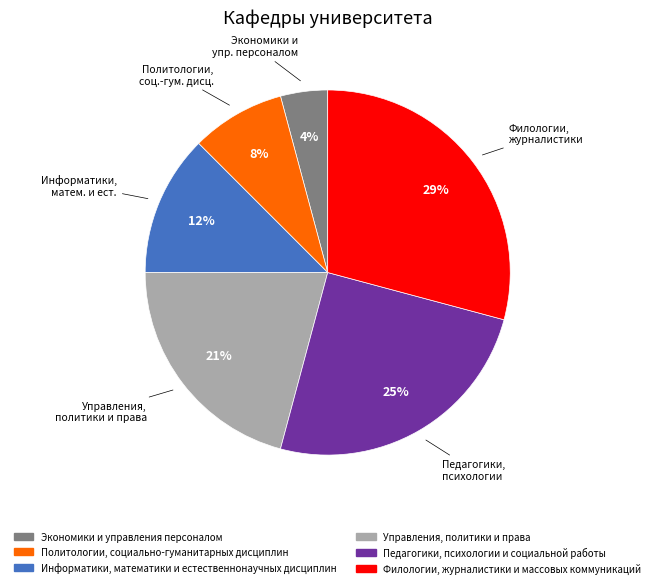

Is it true that Педагогики, психологии и социальной работы is 25% of the pie?

True